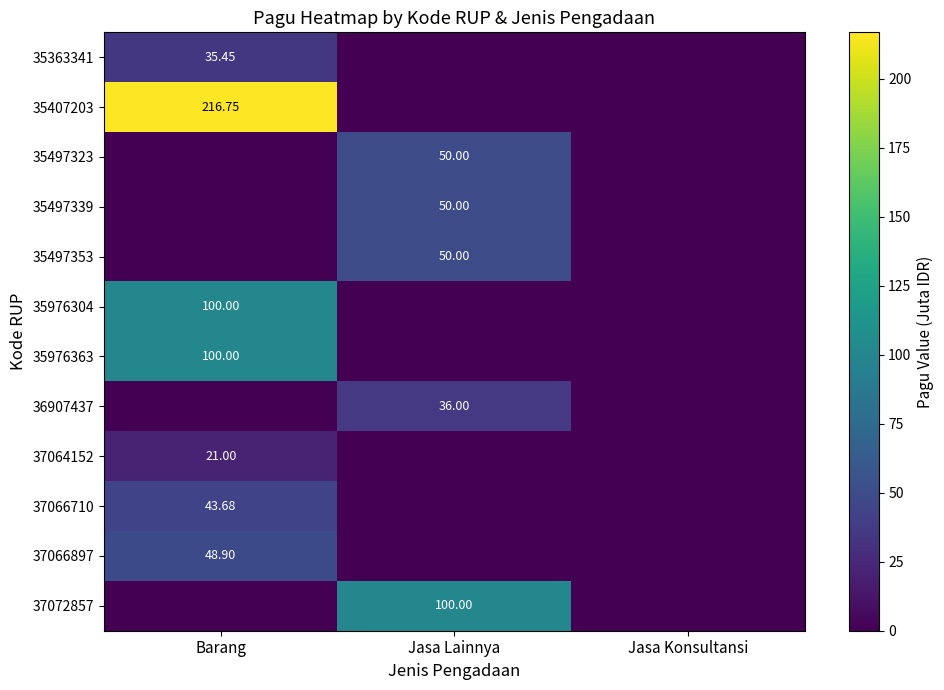

Is the value of 35497353 at Jasa Lainnya greater than the value of 37066897 at Barang?

Yes